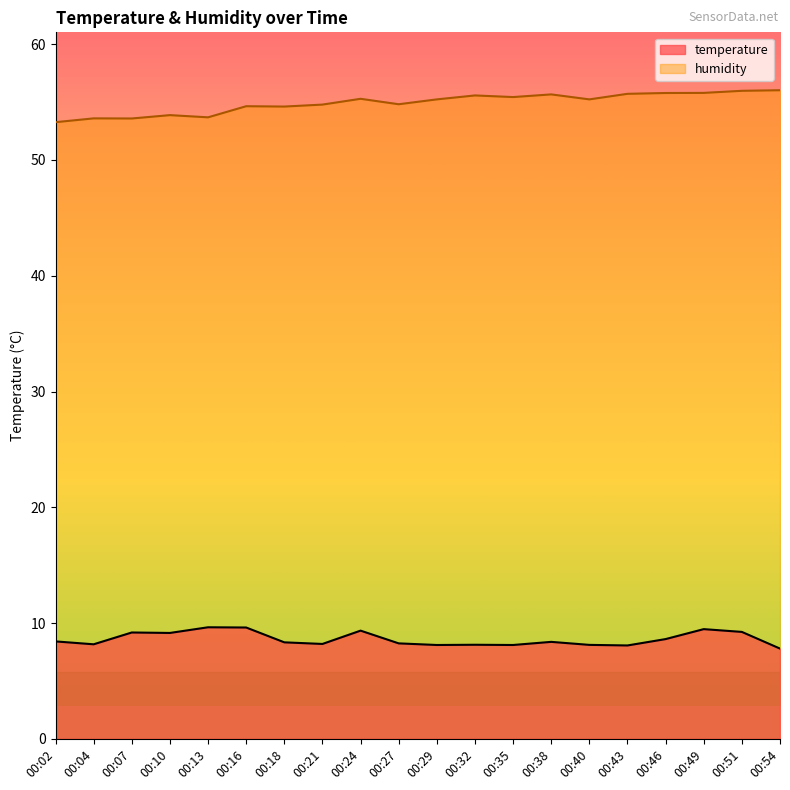

Reading left to right, transcribe all the data shown in this chart.

temperature: 00:02=8.4	00:04=8.2	00:07=9.2	00:10=9.2	00:13=9.6	00:16=9.6	00:18=8.3	00:21=8.2	00:24=9.3	00:27=8.2	00:29=8.1	00:32=8.1	00:35=8.1	00:38=8.4	00:40=8.1	00:43=8.1	00:46=8.6	00:49=9.5	00:51=9.2	00:54=7.8
humidity: 00:02=53.3	00:04=53.6	00:07=53.6	00:10=53.9	00:13=53.7	00:16=54.6	00:18=54.6	00:21=54.8	00:24=55.3	00:27=54.8	00:29=55.2	00:32=55.6	00:35=55.4	00:38=55.7	00:40=55.2	00:43=55.7	00:46=55.8	00:49=55.8	00:51=56.0	00:54=56.0